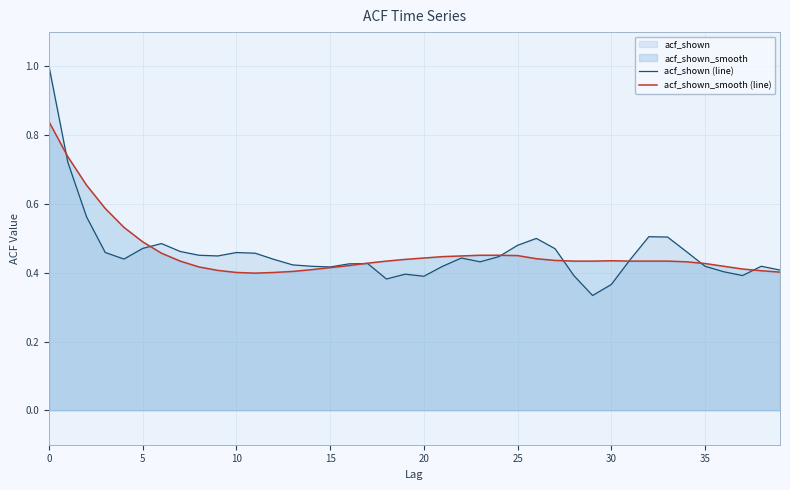

The value of acf_shown (line) at 20 is 0.6. True or false?

False